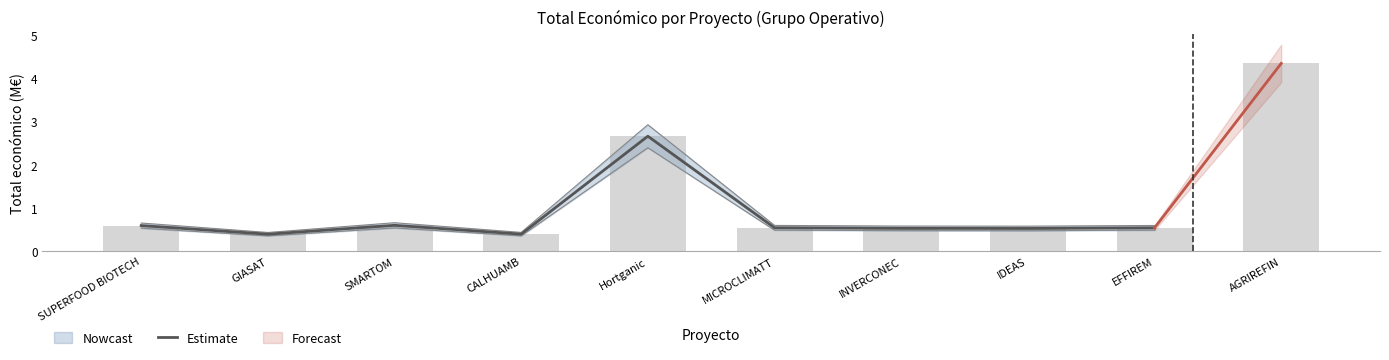

Which has a higher value, CALHUAMB or IDEAS?

IDEAS